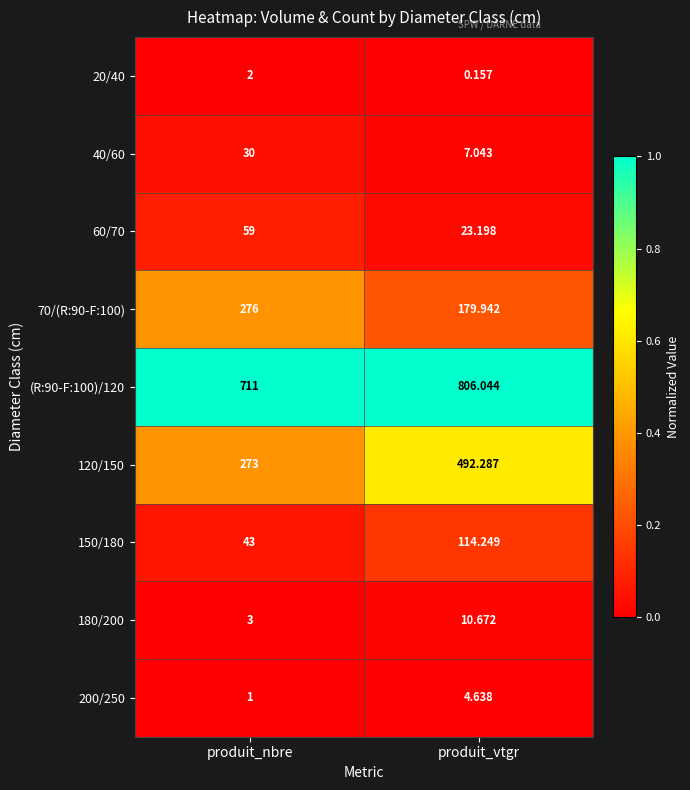

Is the value of 180/200 at produit_vtgr greater than the value of (R:90-F:100)/120 at produit_nbre?

No